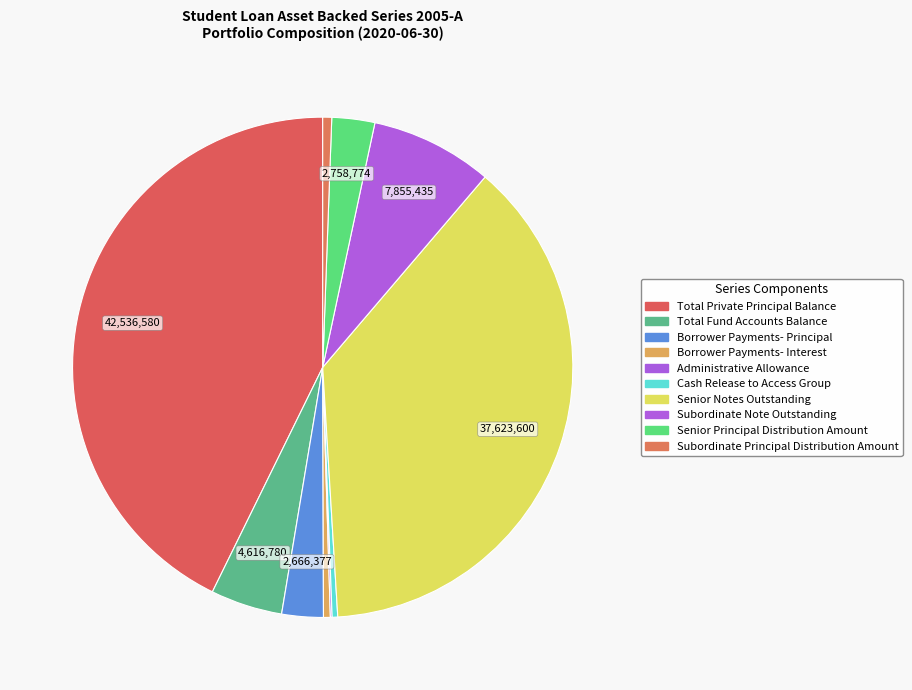

To the nearest percent, what is the average slice percentage?

10%